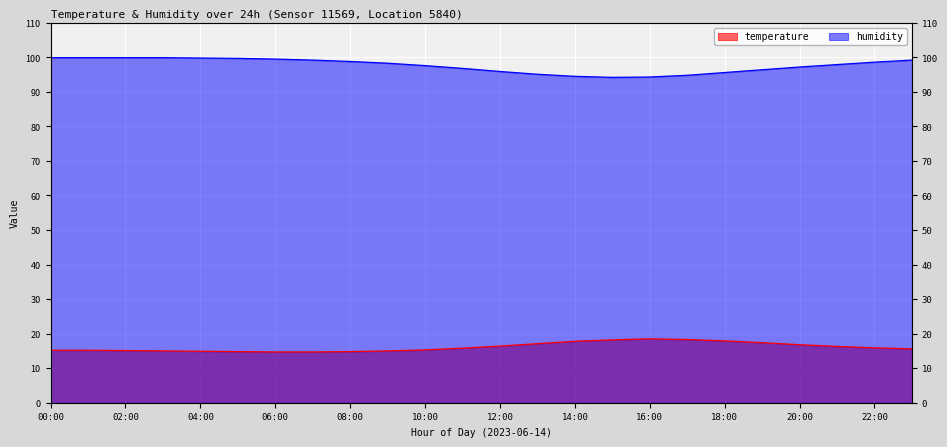

Reading left to right, transcribe all the data shown in this chart.

temperature: 15.2	15.2	15.1	15.0	14.9	14.8	14.7	14.7	14.8	15.0	15.3	15.8	16.4	17.1	17.8	18.2	18.5	18.3	17.9	17.4	16.8	16.3	15.9	15.6
humidity: 99.9	99.9	99.9	99.9	99.8	99.7	99.5	99.2	98.8	98.3	97.6	96.8	95.9	95.1	94.5	94.2	94.3	94.8	95.6	96.4	97.2	97.9	98.6	99.2